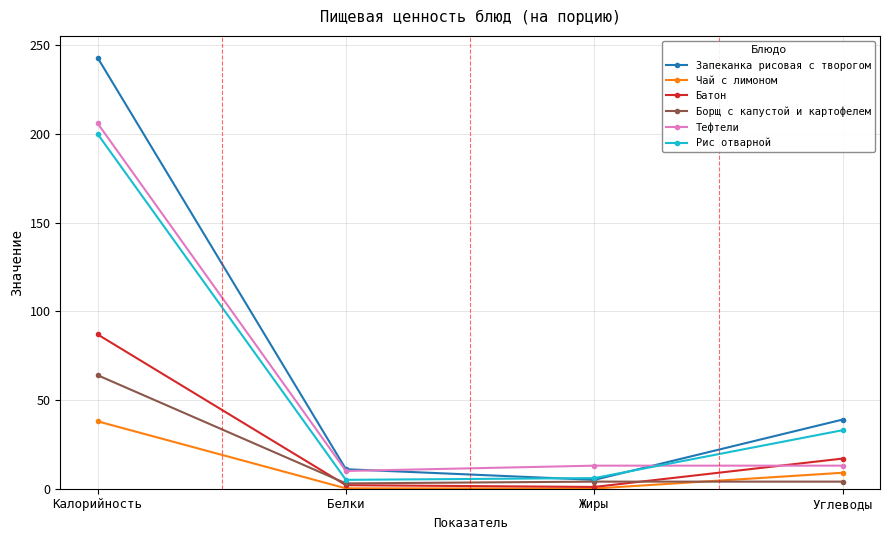

The Борщ с капустой и картофелем series shows 25.0 at Калорийность. True or false?

False